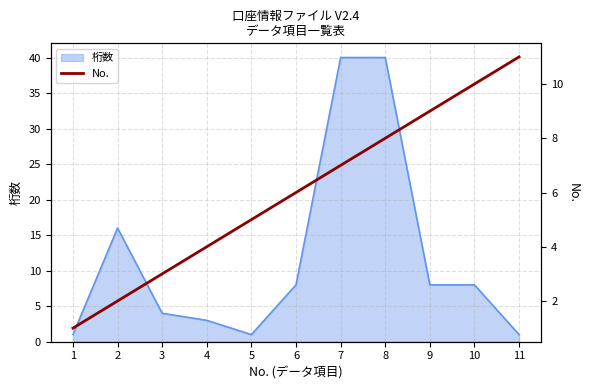

What is the maximum value for 桁数?

40